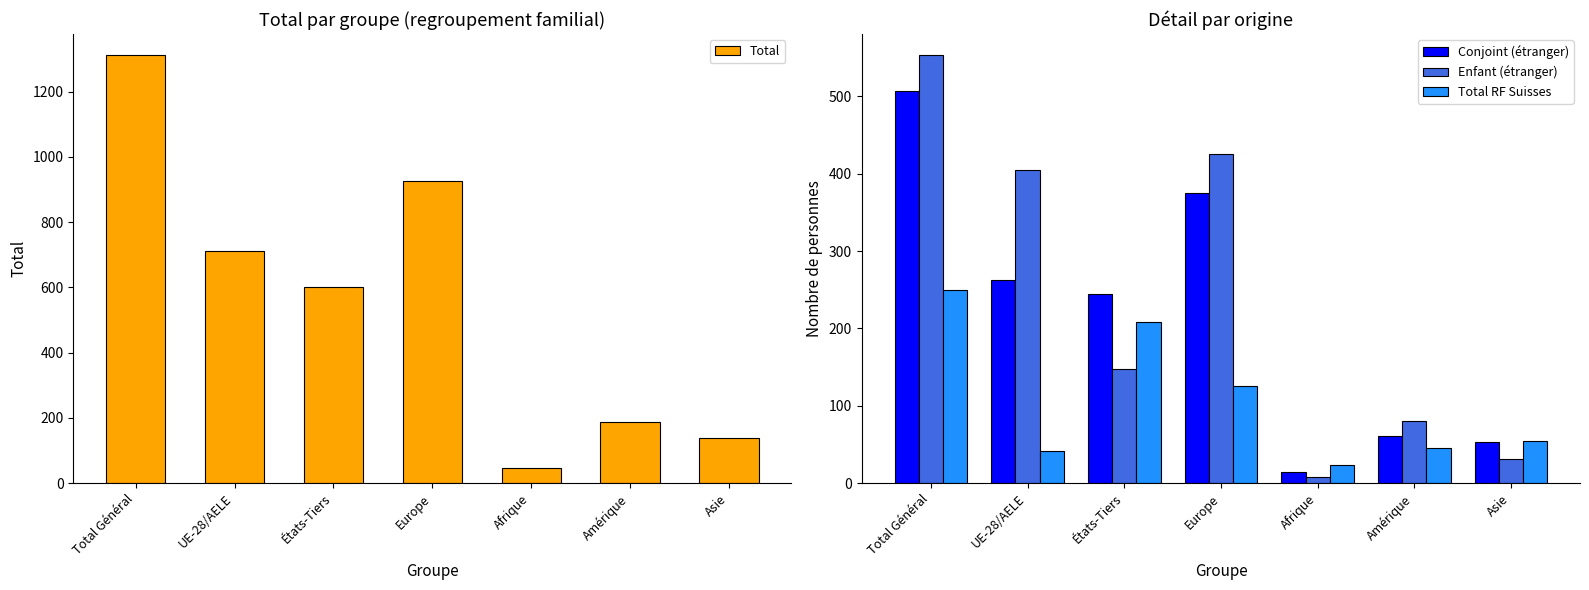

What is the average value of the Total series?

560